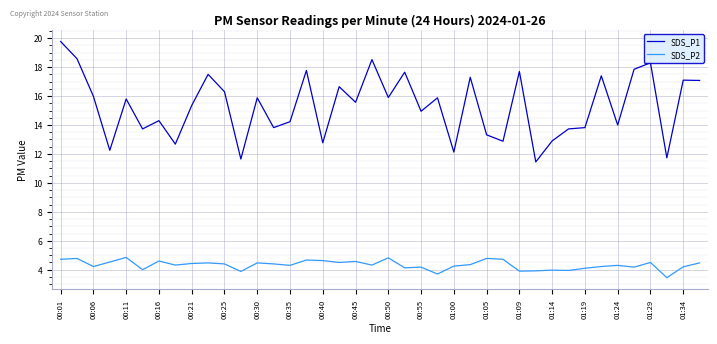

True or false: SDS_P1 and SDS_P2 intersect in this chart.

False